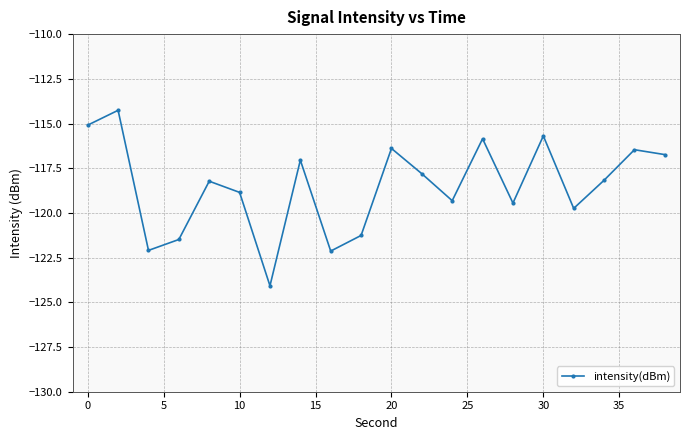

What is the value of the 17th point from the left?

-119.7